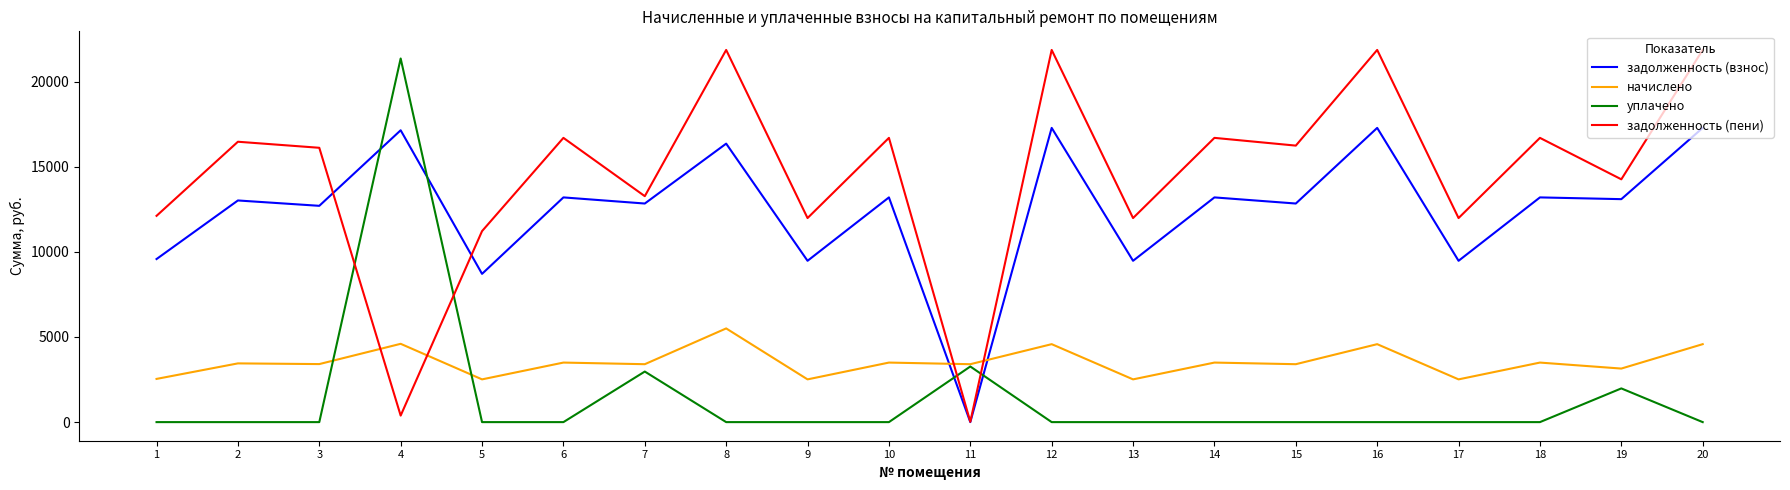

List the series in order of their overall mean, highest first.

задолженность (пени), задолженность (взнос), начислено, уплачено